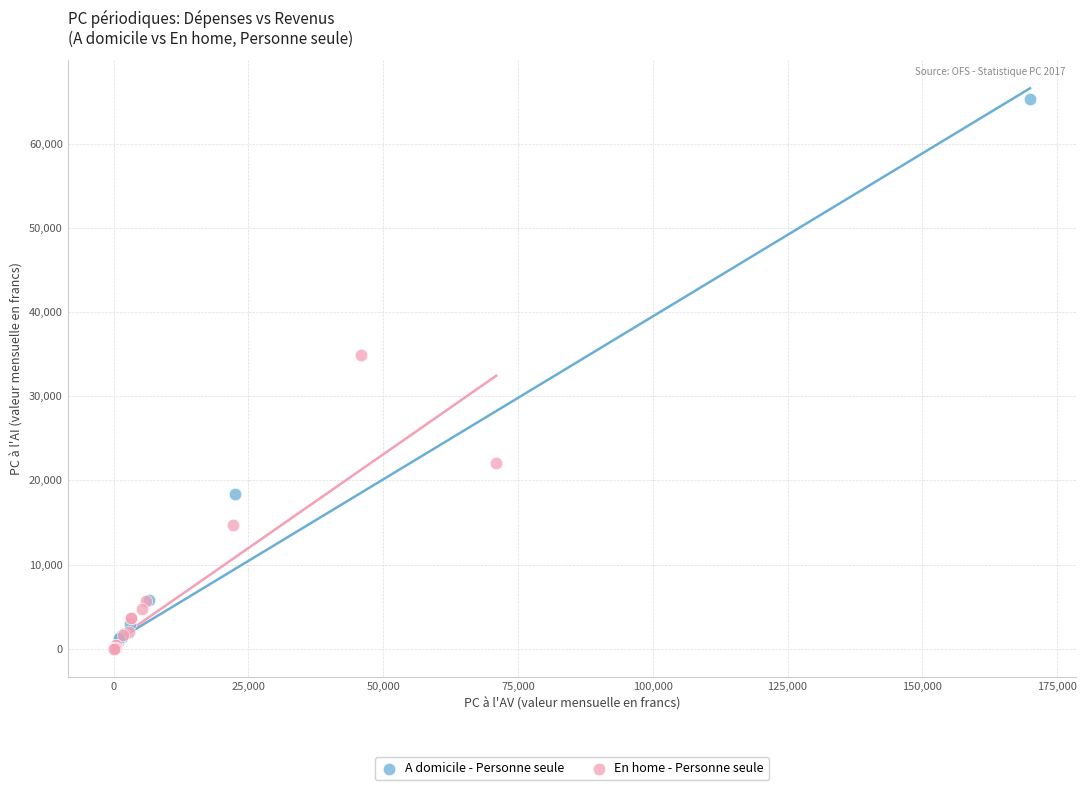

Which series has the largest Y range (max minus min)?

A domicile - Personne seule